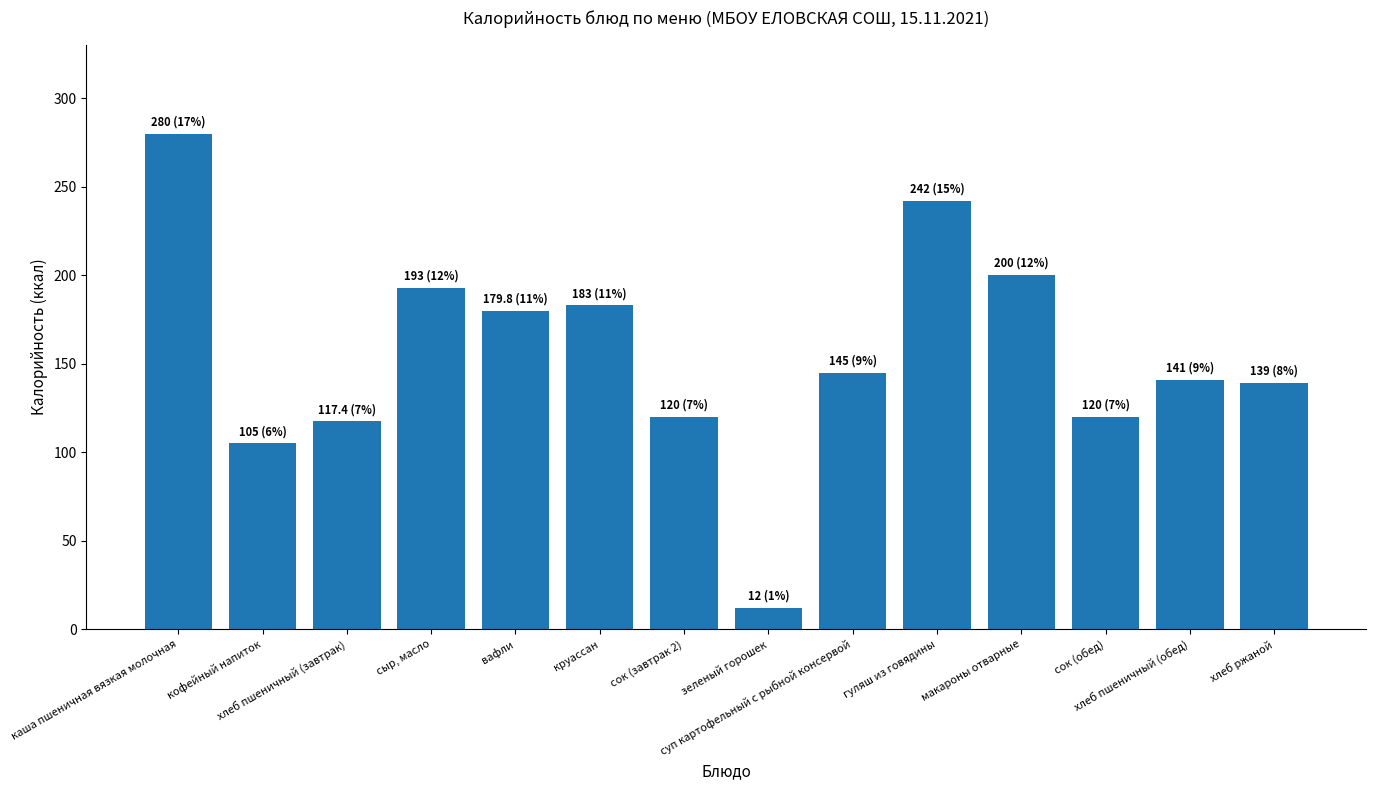

How many bars are there in total?

14